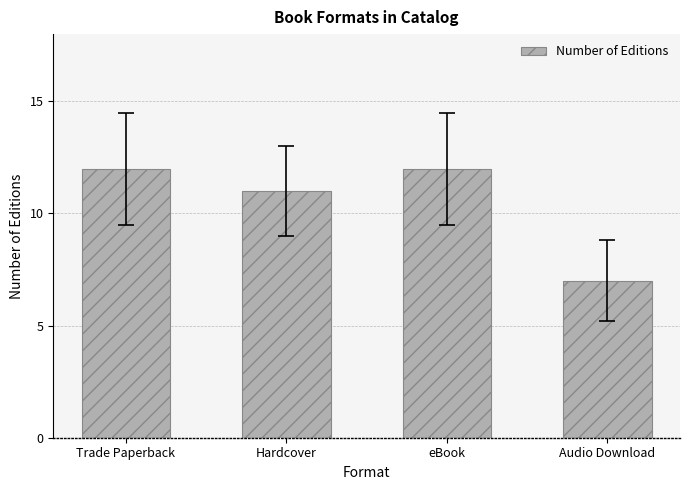

Is it true that the value at Hardcover is 11?

True